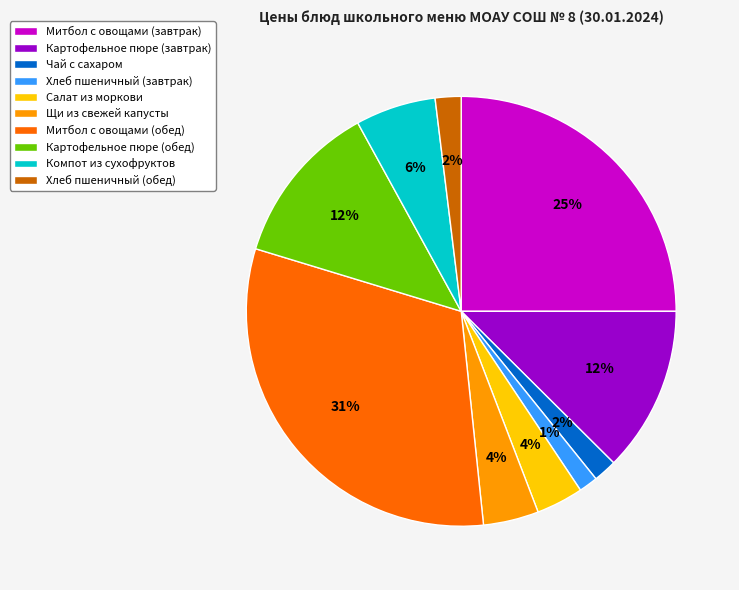

Count the number of slices in the pie.

10